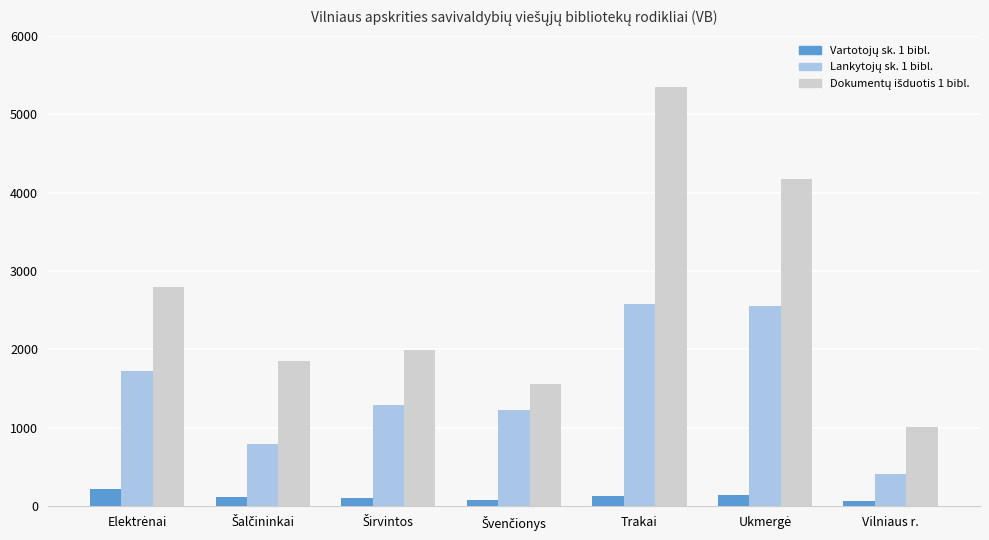

At which category does the chart reach its peak across all series?

Trakai